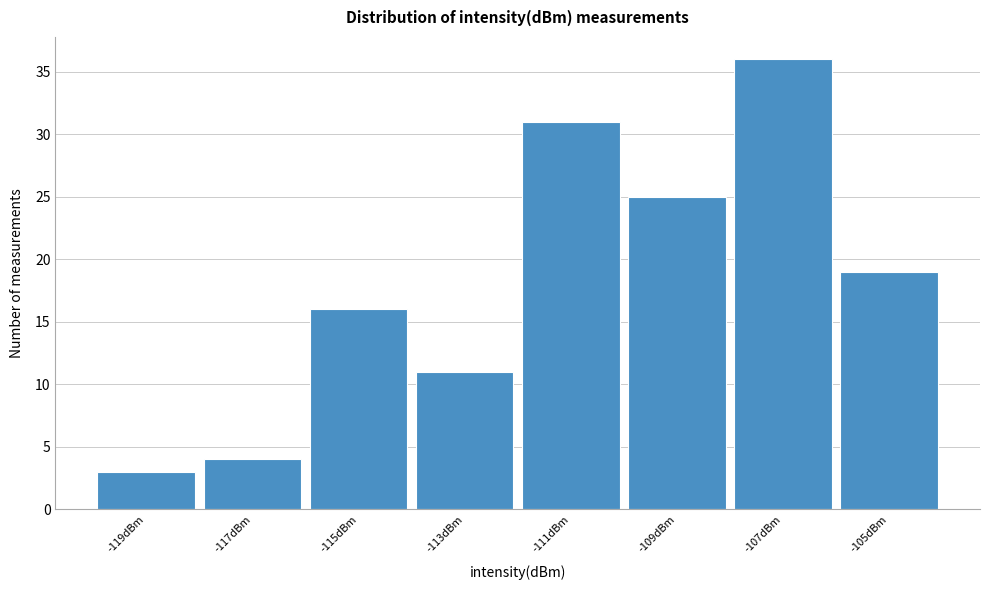

Reading right to left, what are all the values shown in this chart?

-105dBm=19	-107dBm=36	-109dBm=25	-111dBm=31	-113dBm=11	-115dBm=16	-117dBm=4	-119dBm=3